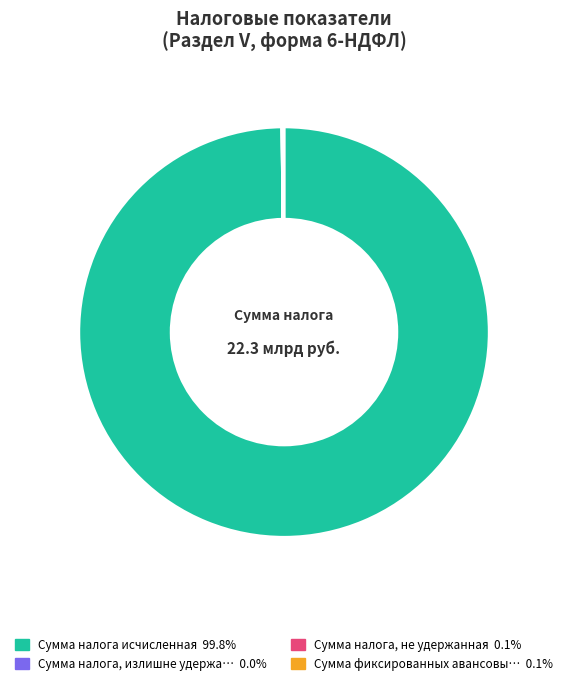

Is there a majority slice in this chart?

Yes